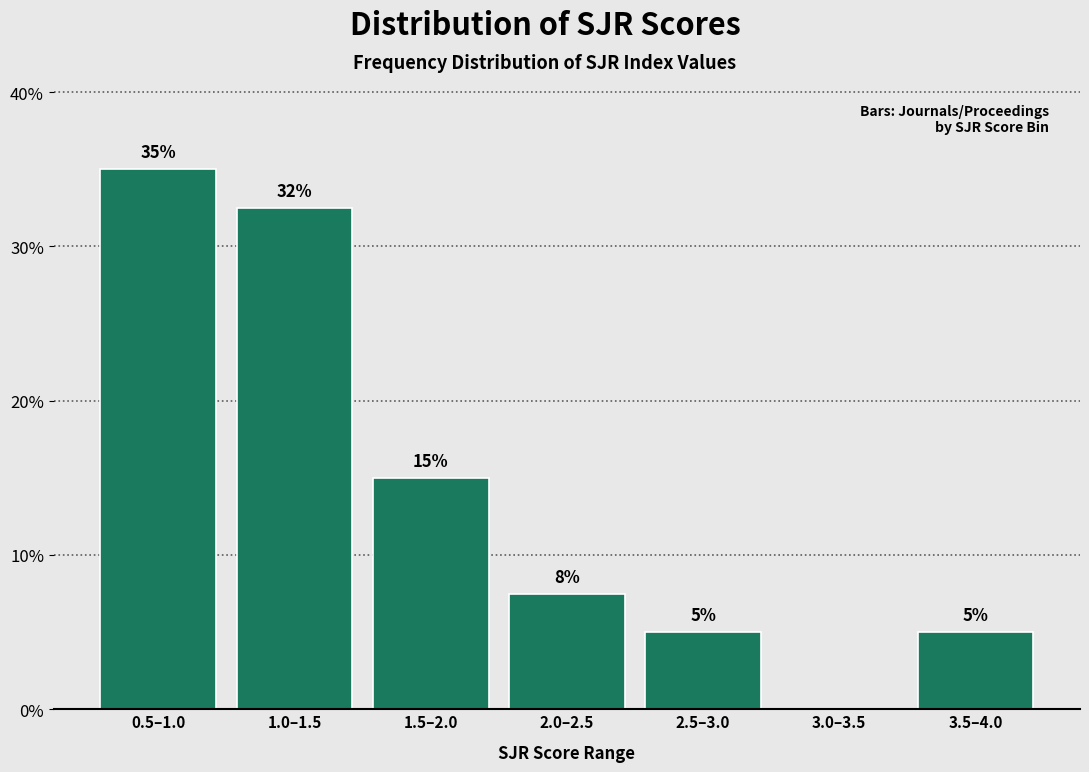

What is the approximate value at 1.5–2.0?

15.0